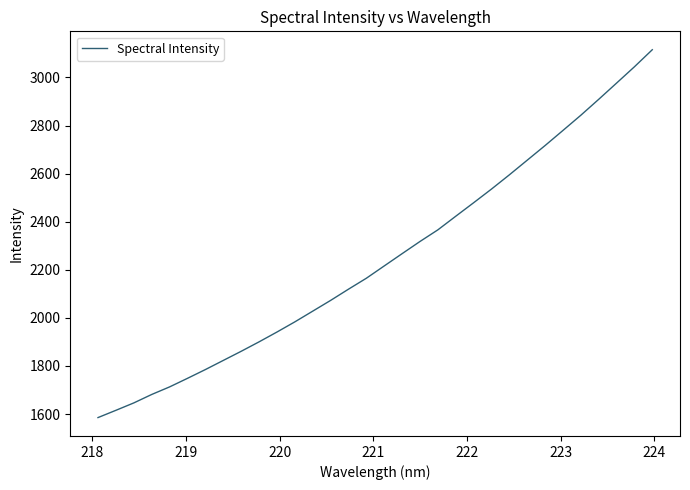

What is the greatest value displayed?

3115.1